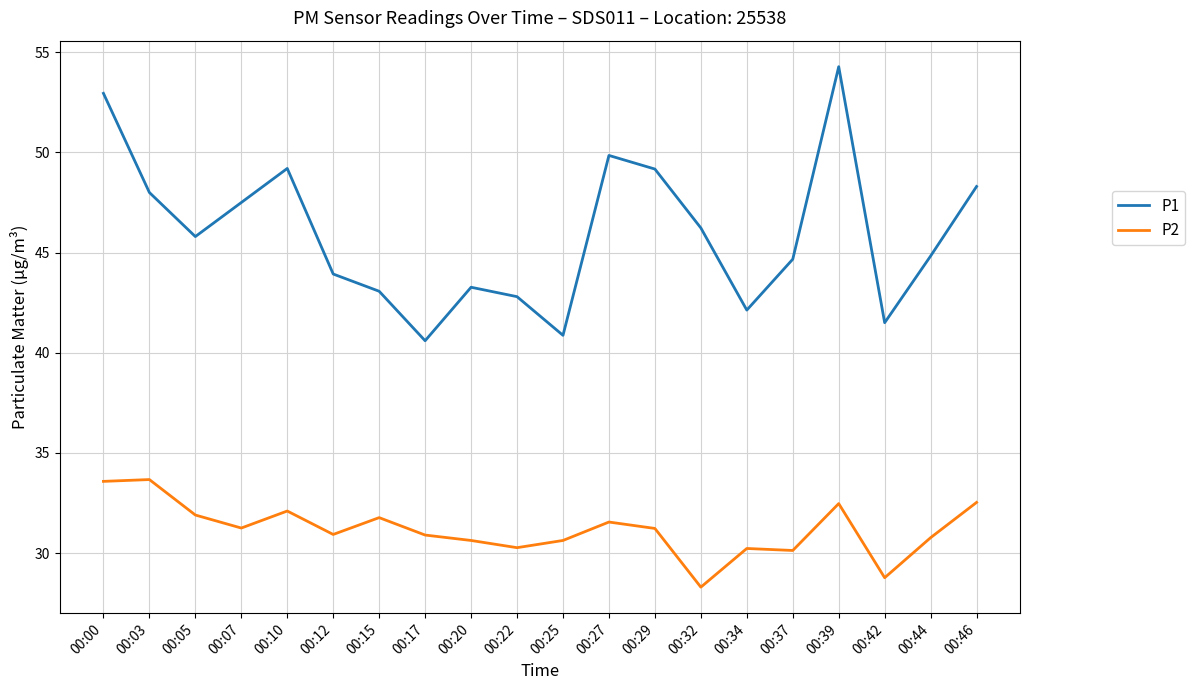

True or false: P1 has a value of 47.5 at 00:07.

True